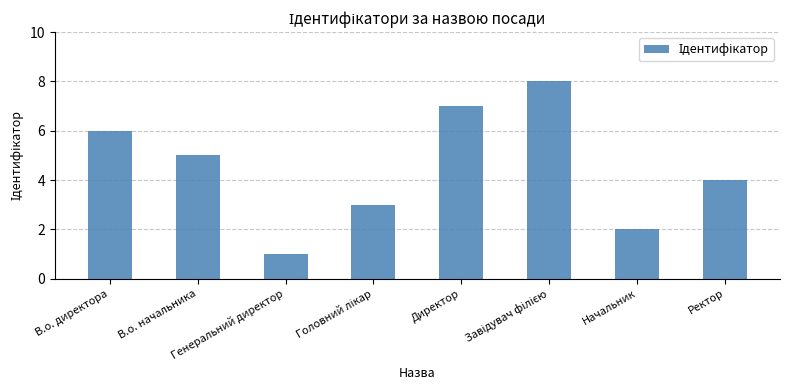

What is the maximum value shown in the chart?

8